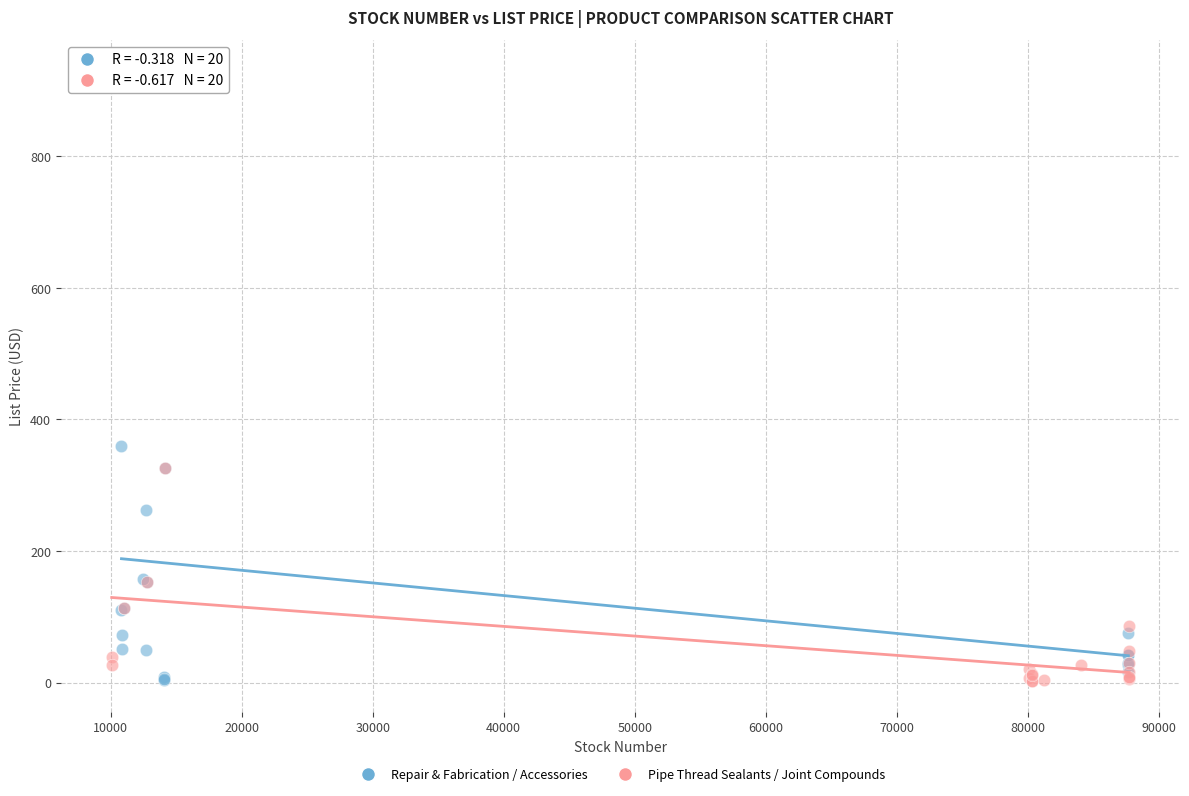

Which series contains the highest Y value?

Repair & Fabrication / Accessories